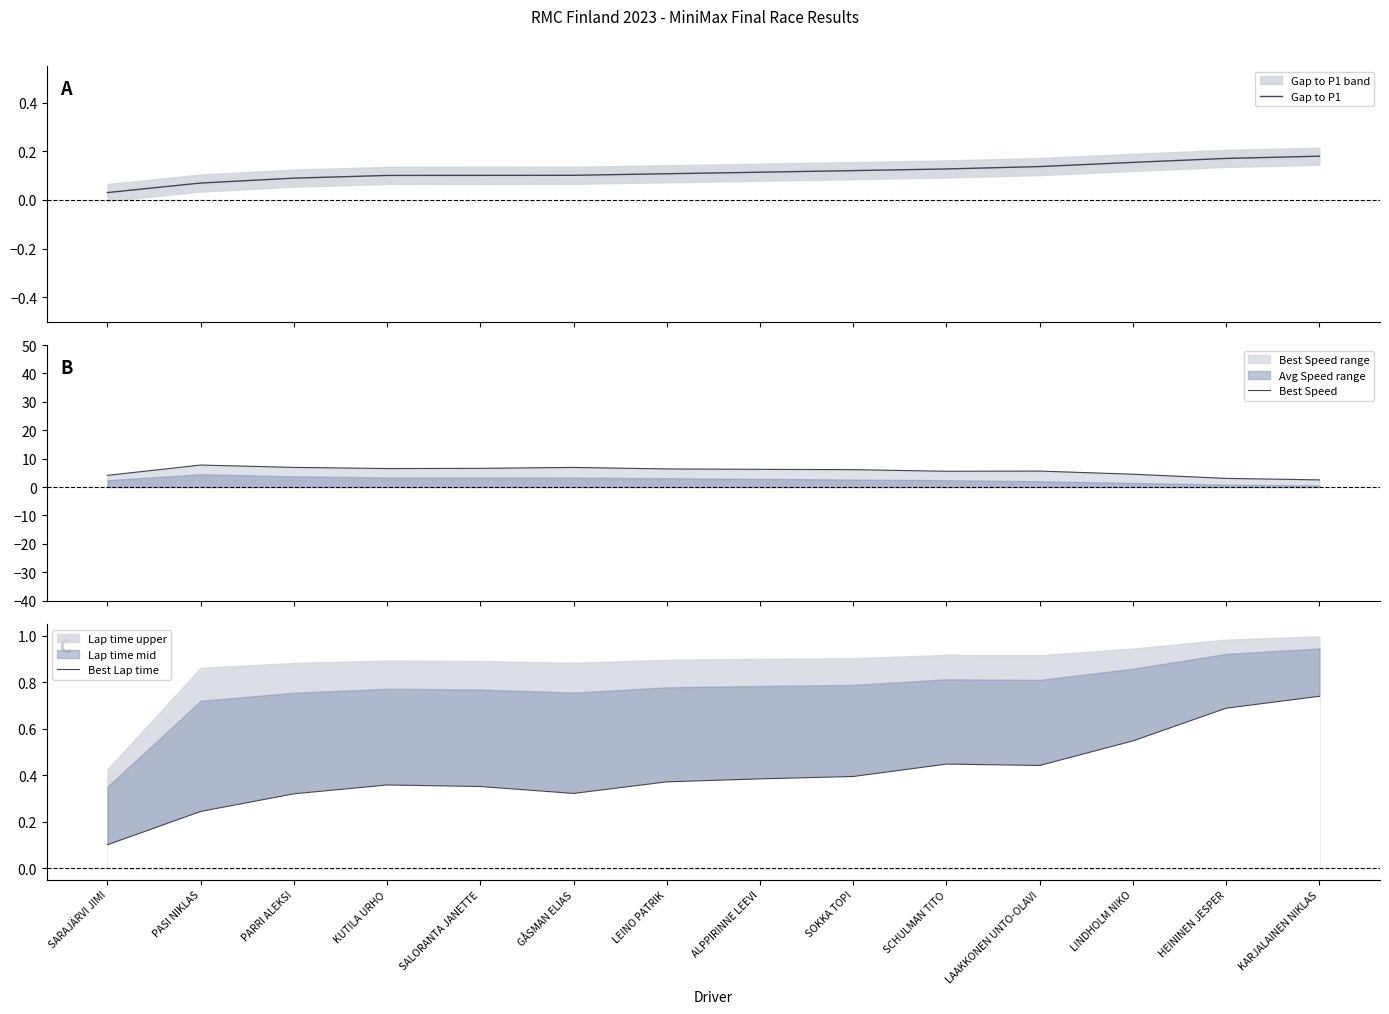

How many lines are shown in the chart?

3